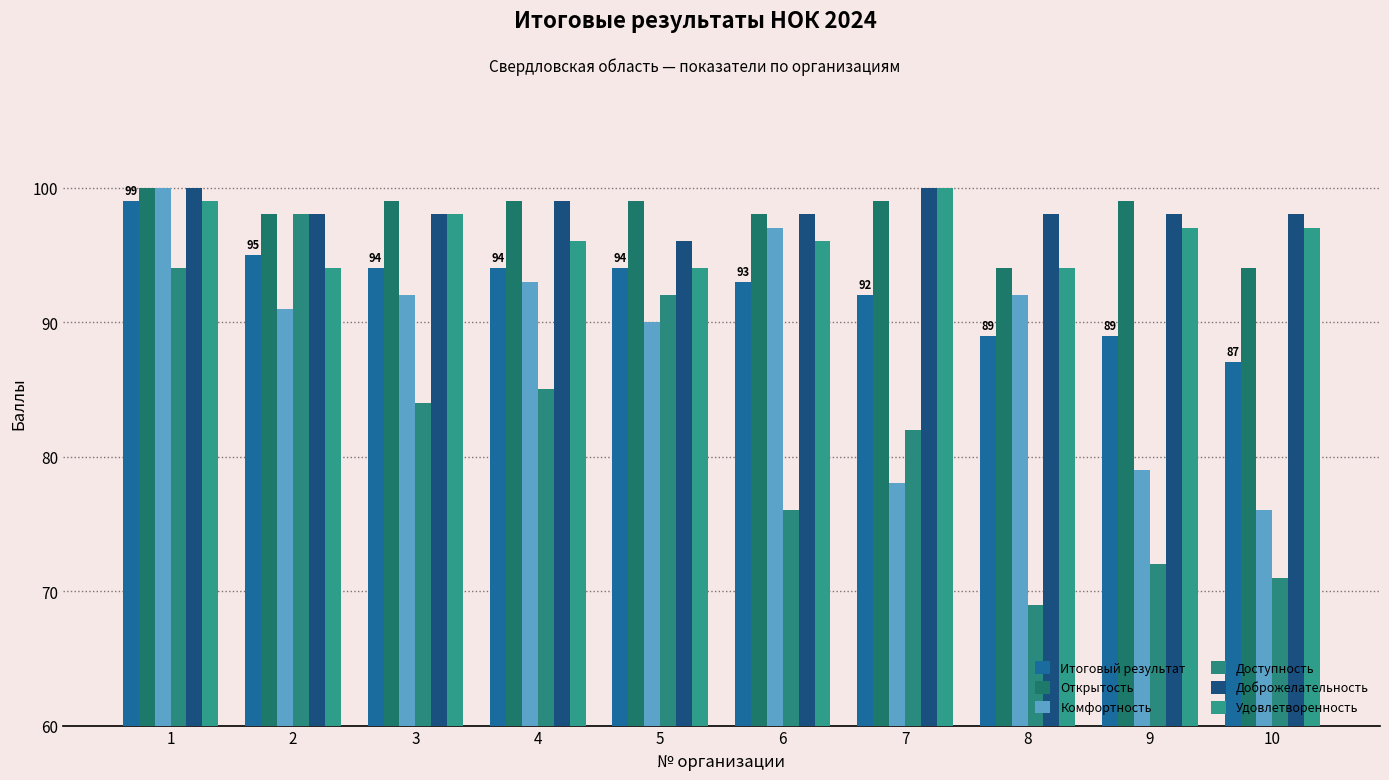

How many series are shown in this chart?

6